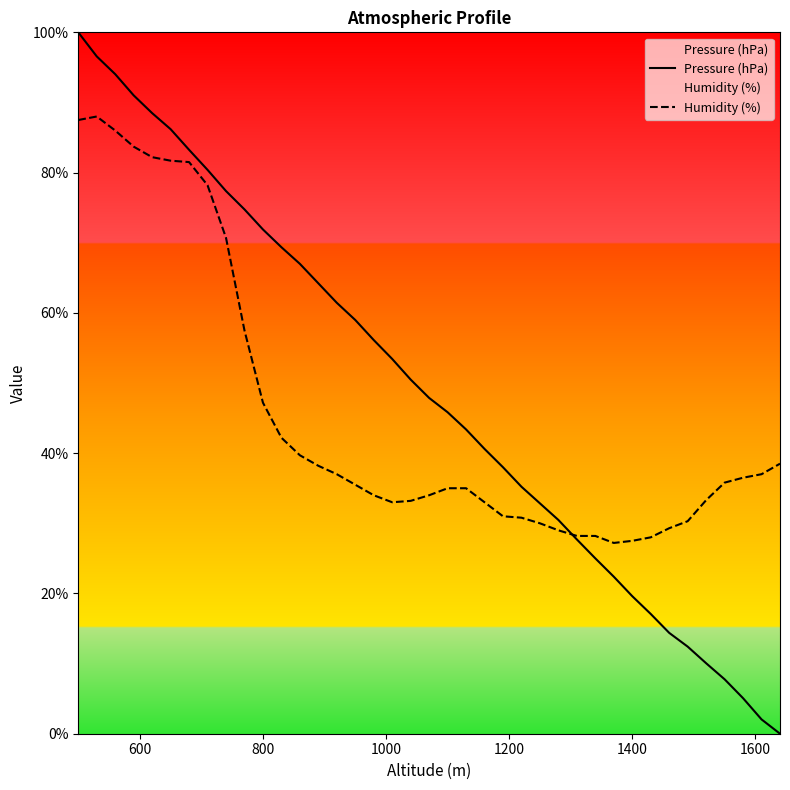

How many data points does each series have?

39